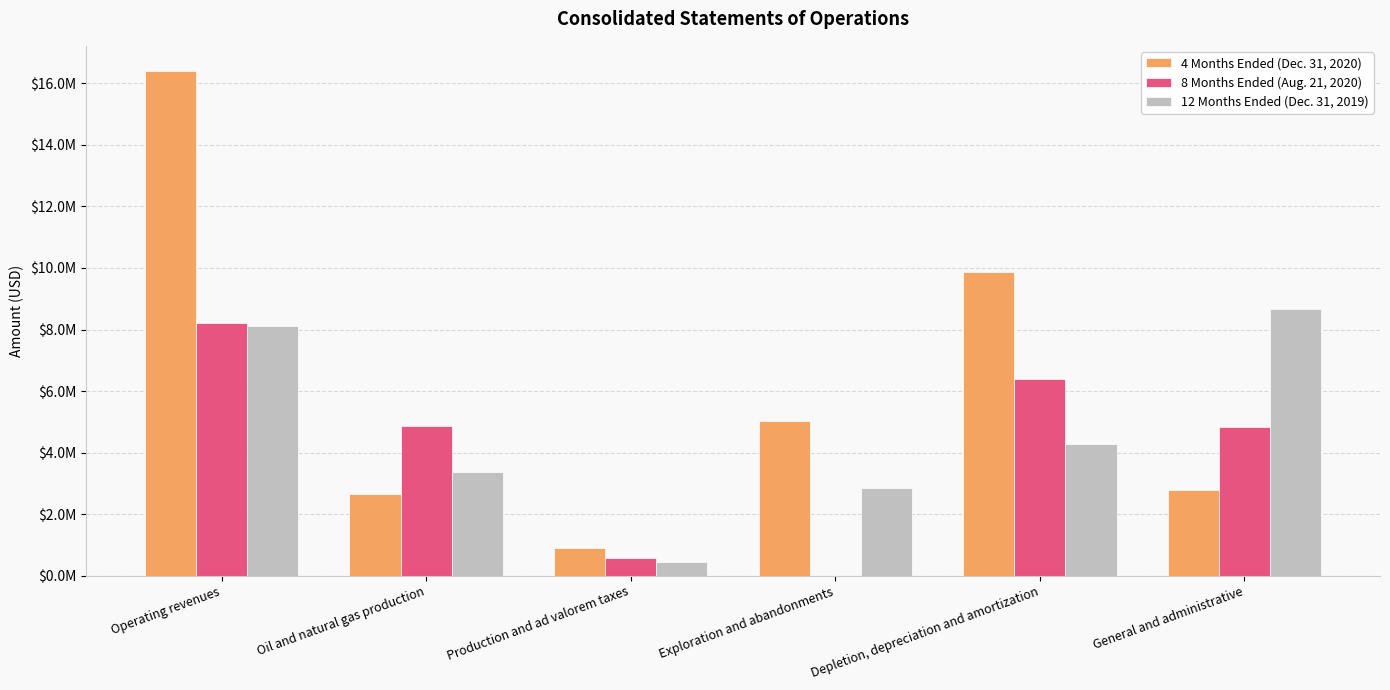

Are the bars grouped side by side (vs. stacked)?

Yes